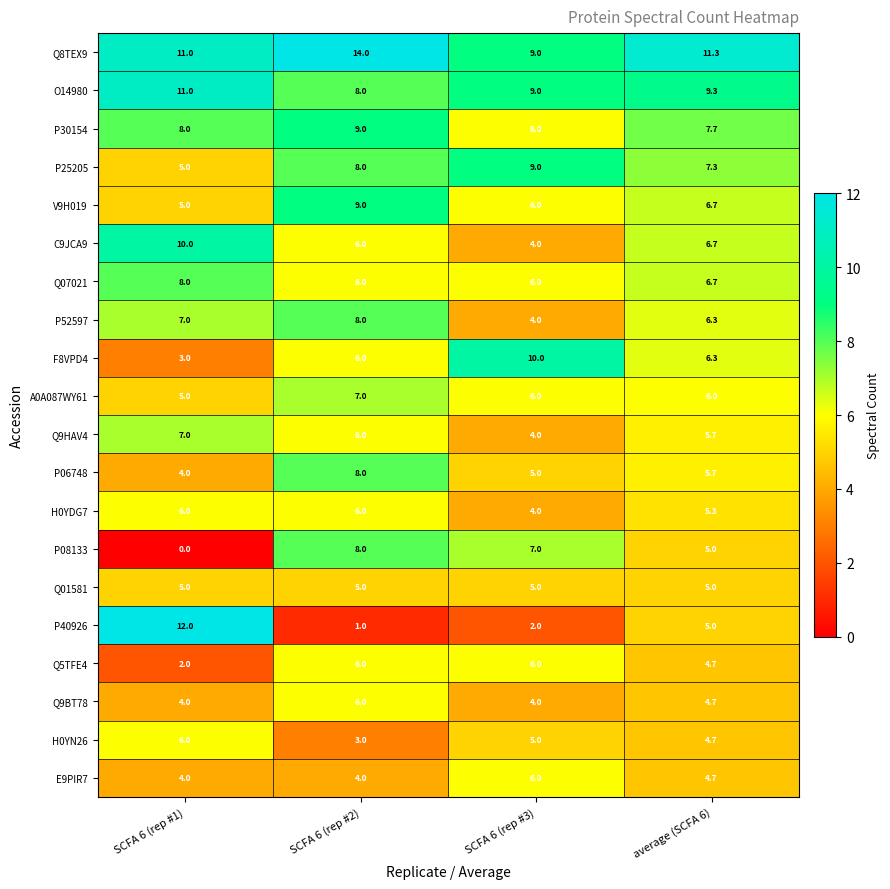

True or false: E9PIR7 has a value of 6.0 at SCFA 6 (rep #3).

True